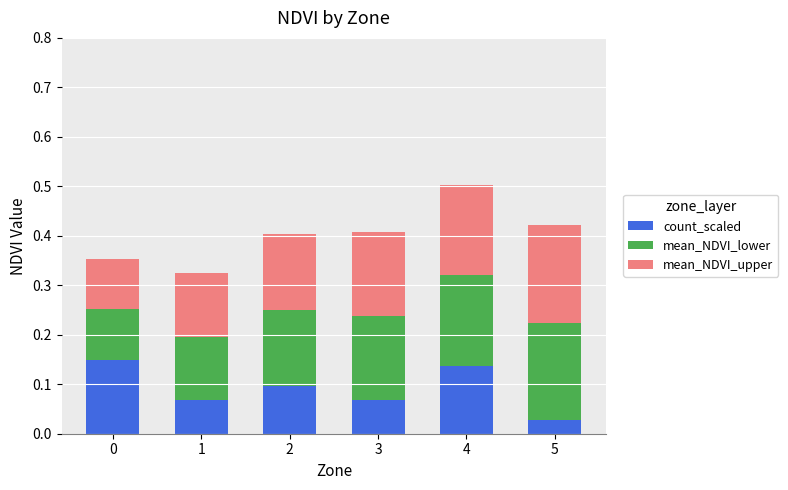

At which label does count_scaled reach its minimum?

5